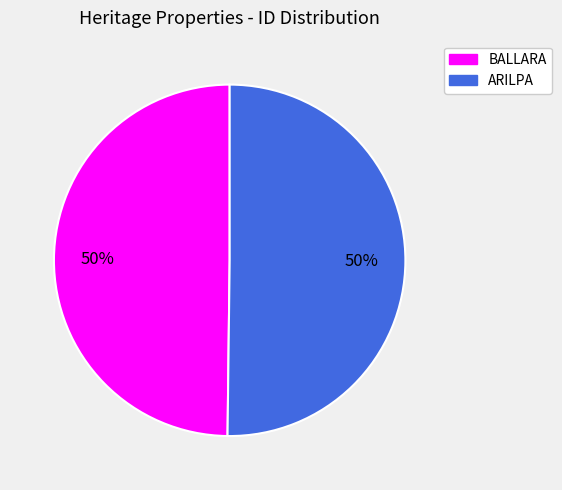

Is it true that ARILPA is 56% of the pie?

False